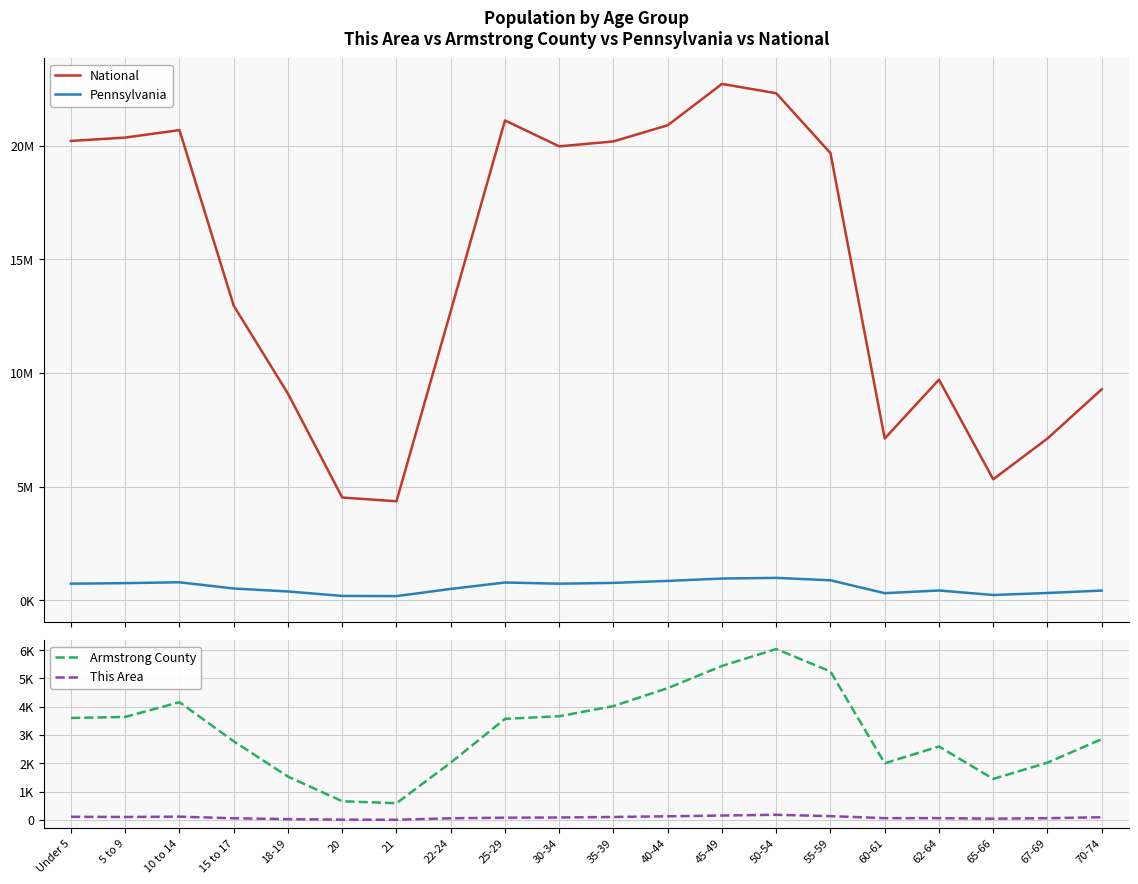

Is this an area chart (filled region under the line)?

No